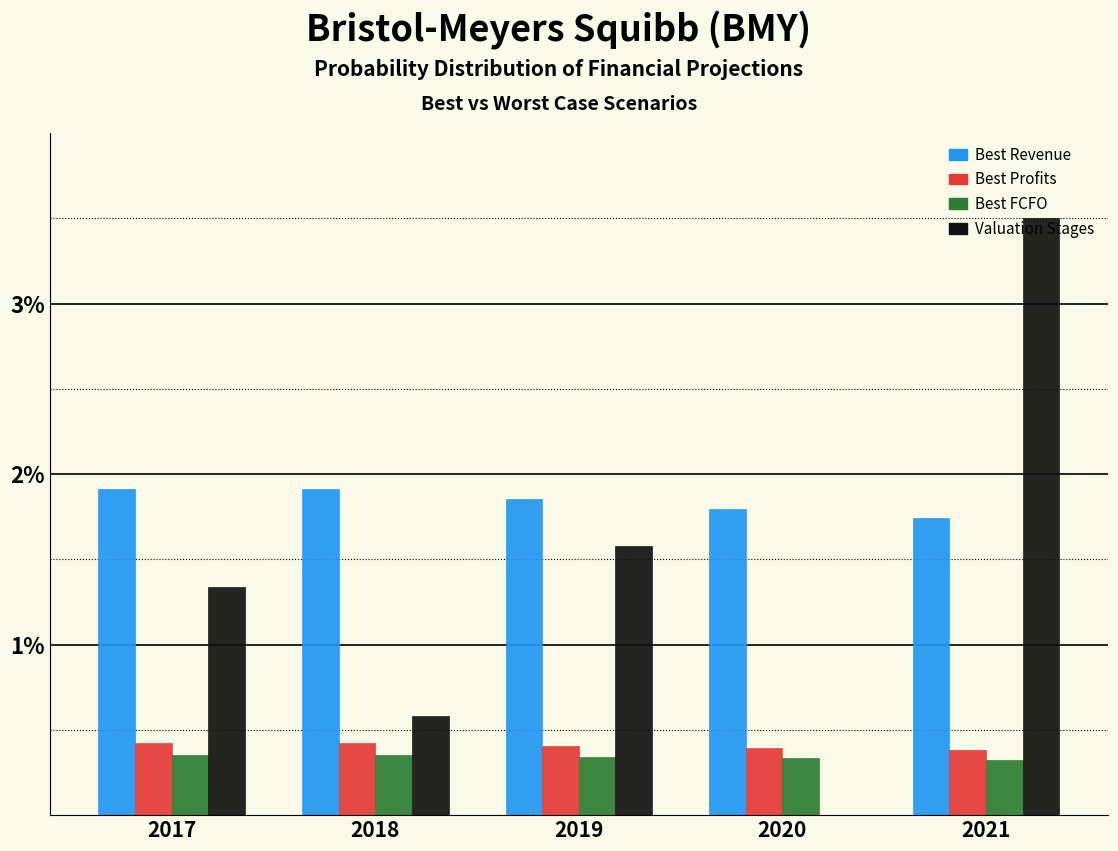

What is the sum of the Valuation Stages values at 2018 and 2021?

4.1